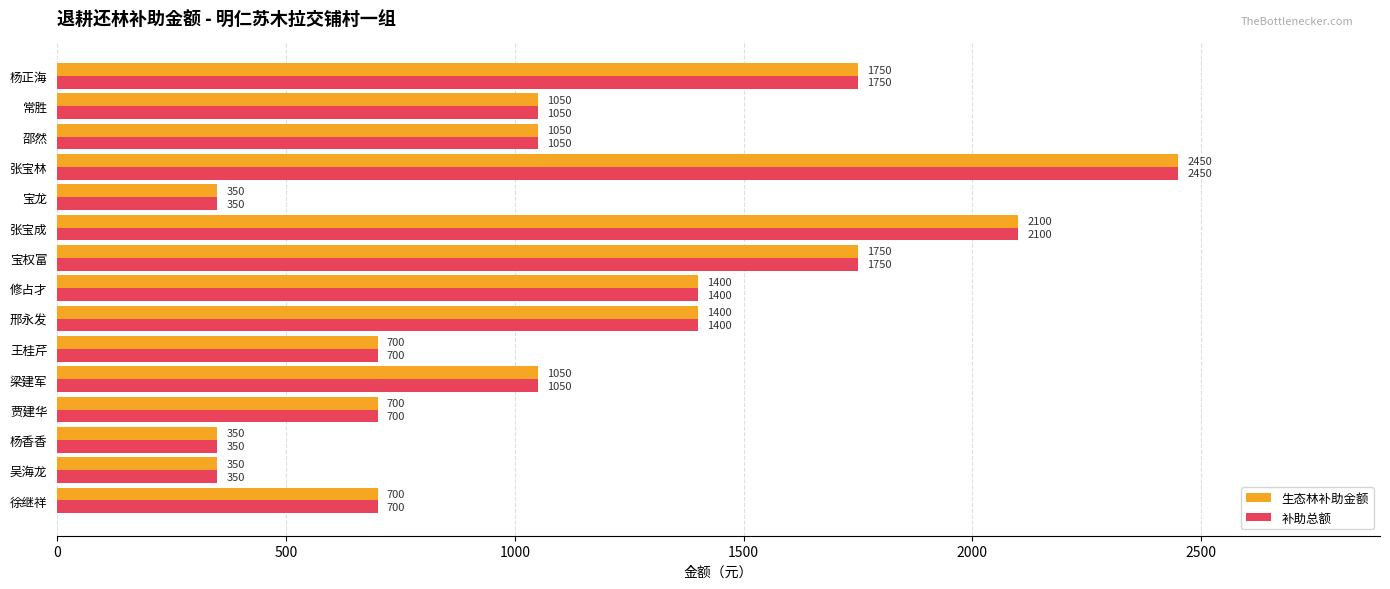

The 补助总额 series shows 2100 at 张宝成. True or false?

True